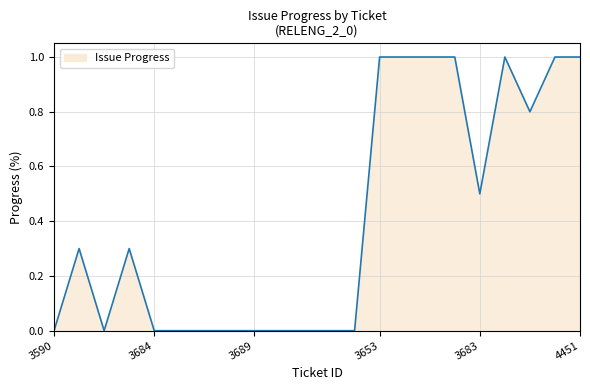

What is the maximum value shown in the chart?

1.0